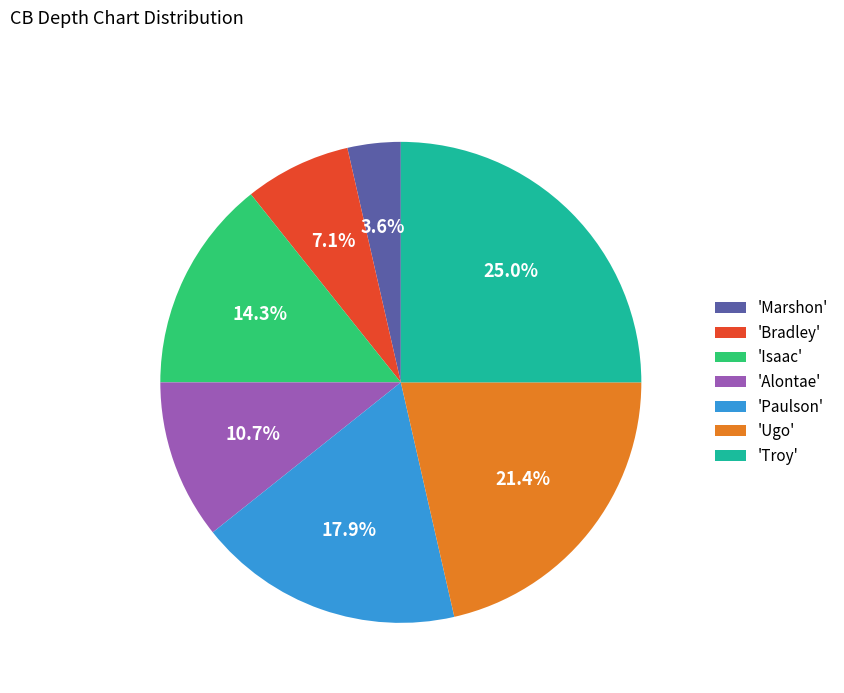

Approximately how many times larger is the value at 'Bradley' compared to 'Isaac'?

0.5